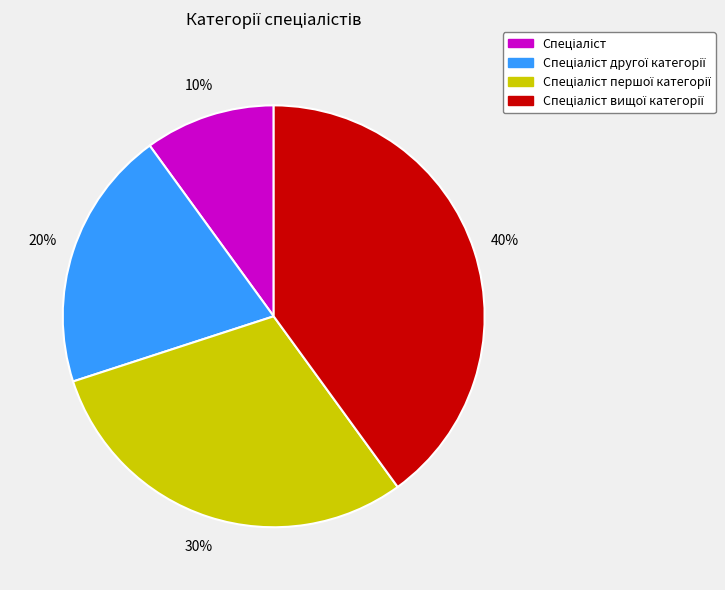

Is there any slice that represents more than half of the pie?

No